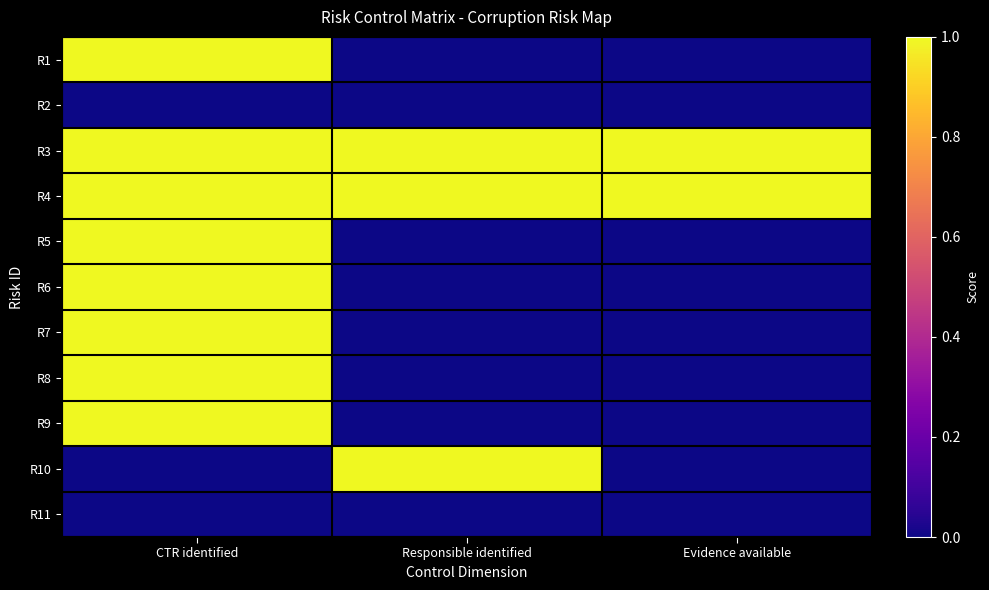

Reading left to right, extract all data points from this chart.

R1: CTR identified=1	Responsible identified=0	Evidence available=0
R2: CTR identified=0	Responsible identified=0	Evidence available=0
R3: CTR identified=1	Responsible identified=1	Evidence available=1
R4: CTR identified=1	Responsible identified=1	Evidence available=1
R5: CTR identified=1	Responsible identified=0	Evidence available=0
R6: CTR identified=1	Responsible identified=0	Evidence available=0
R7: CTR identified=1	Responsible identified=0	Evidence available=0
R8: CTR identified=1	Responsible identified=0	Evidence available=0
R9: CTR identified=1	Responsible identified=0	Evidence available=0
R10: CTR identified=0	Responsible identified=1	Evidence available=0
R11: CTR identified=0	Responsible identified=0	Evidence available=0